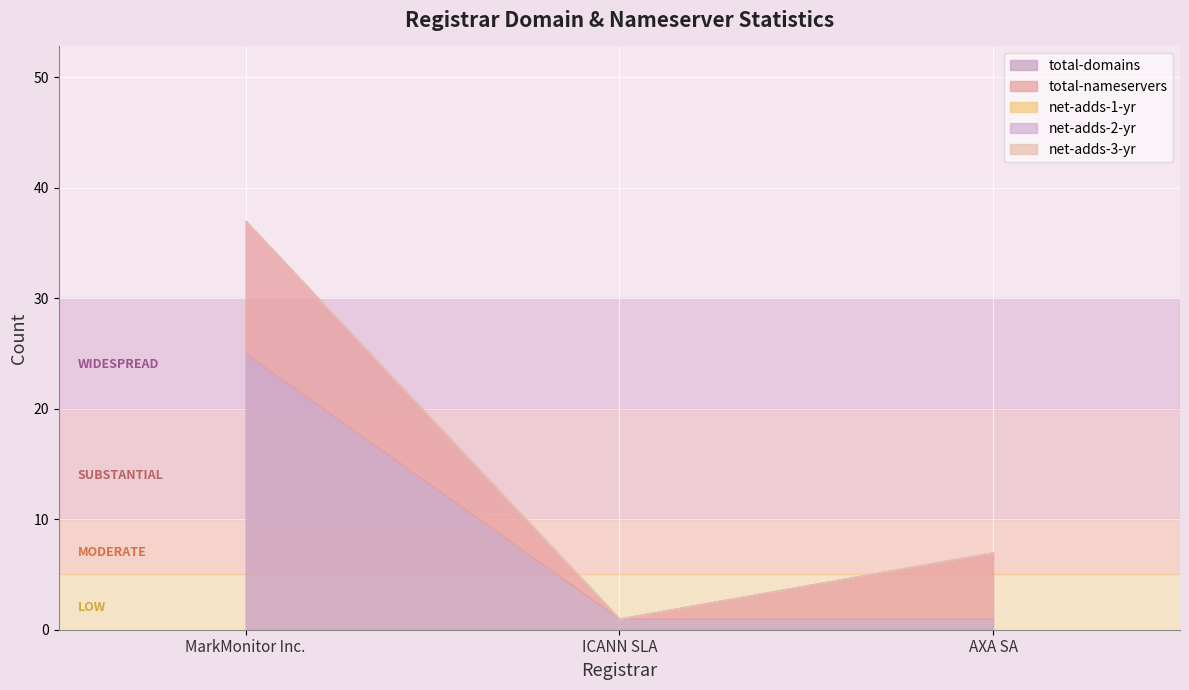

What is the label of the 2nd point from the right?

ICANN SLA